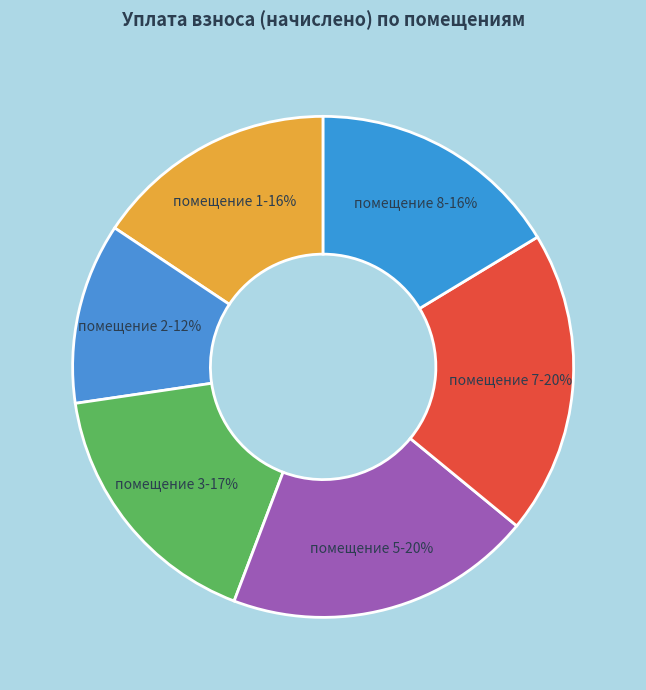

Do помещение 1-16% and помещение 7-20% together represent more than half of the pie?

No